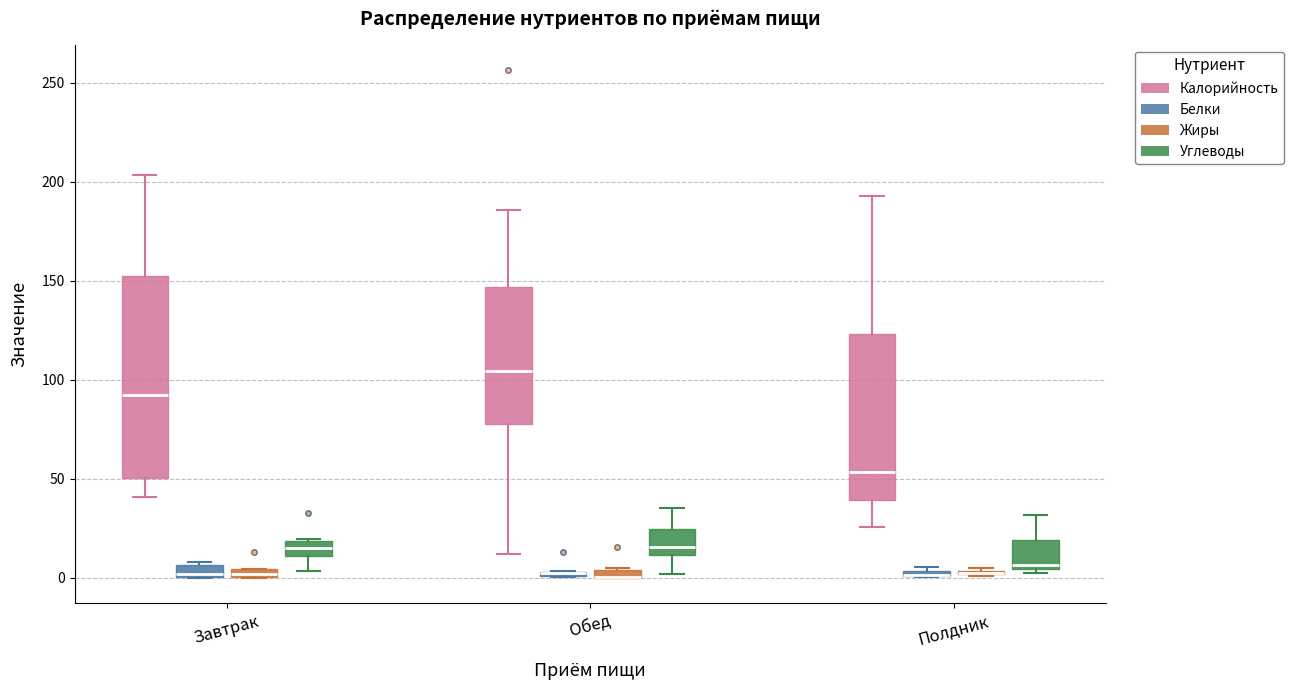

Where is the upper edge of the box for Полдник (Углеводы) on the y-axis? The values are not printed on the chart, so give them approximately, as read against the axis.

20